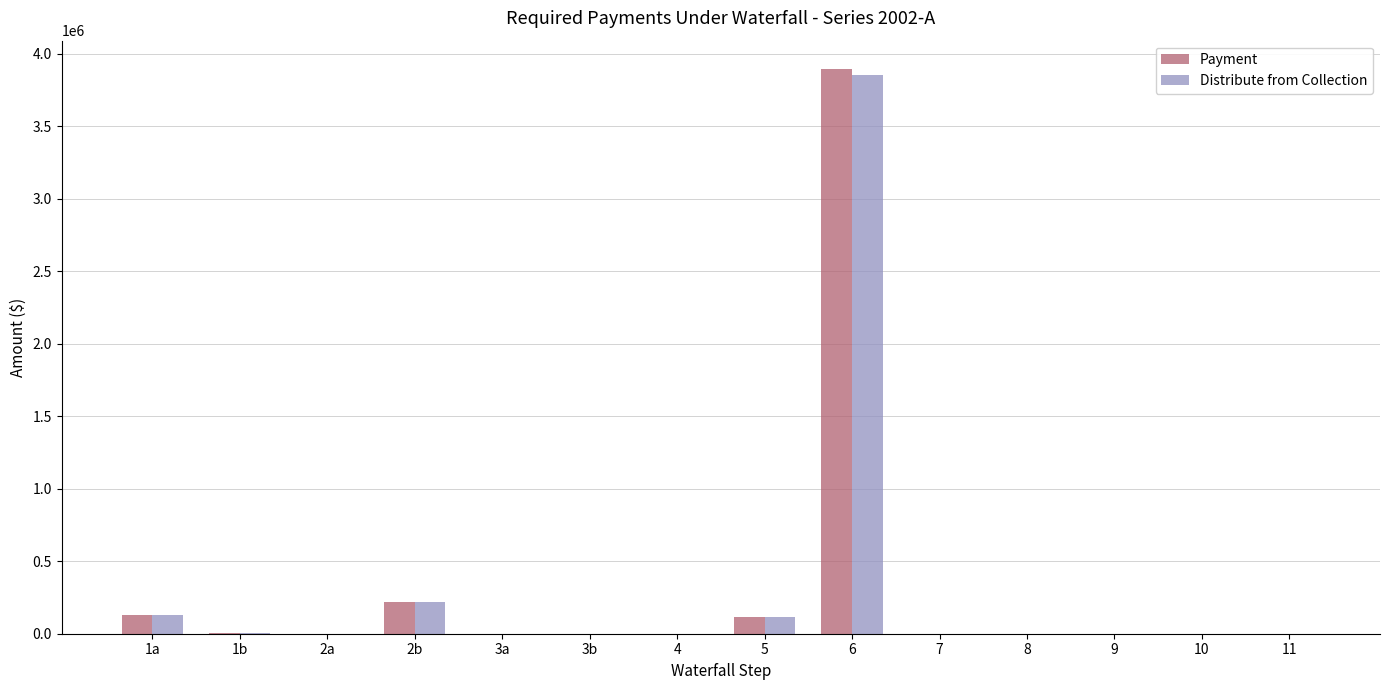

What is the sum of all Distribute from Collection values?

4310493.4